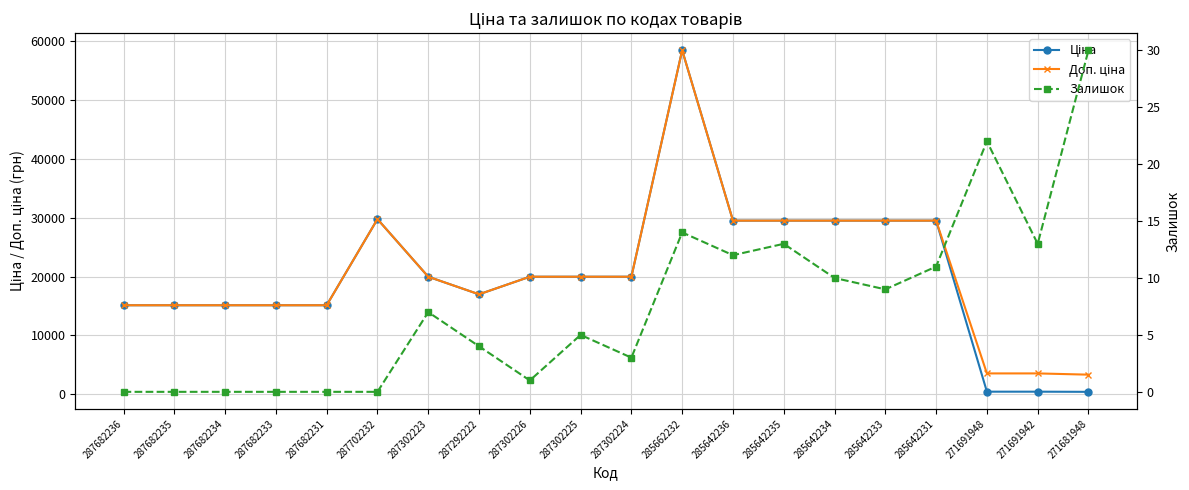

Where does the Доп. ціна series first go above 19964?

287702232